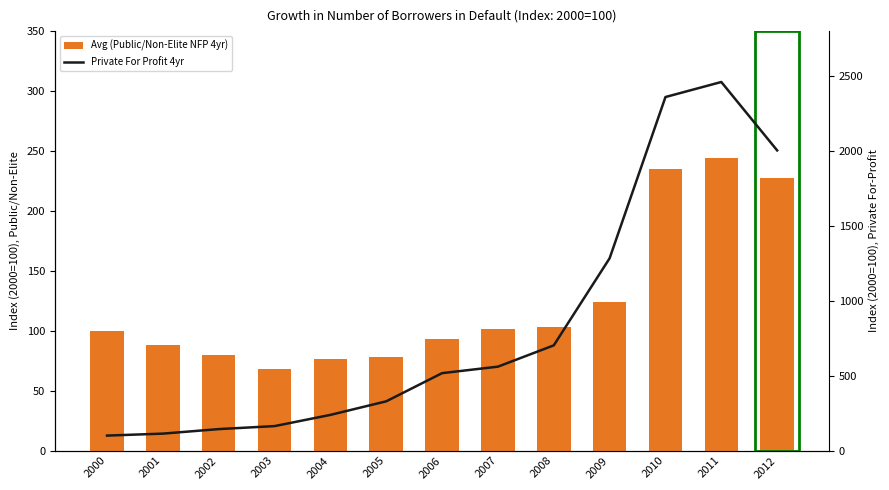

What are all the series names shown in the legend?

Avg (Public/Non-Elite NFP 4yr), Private For Profit 4yr